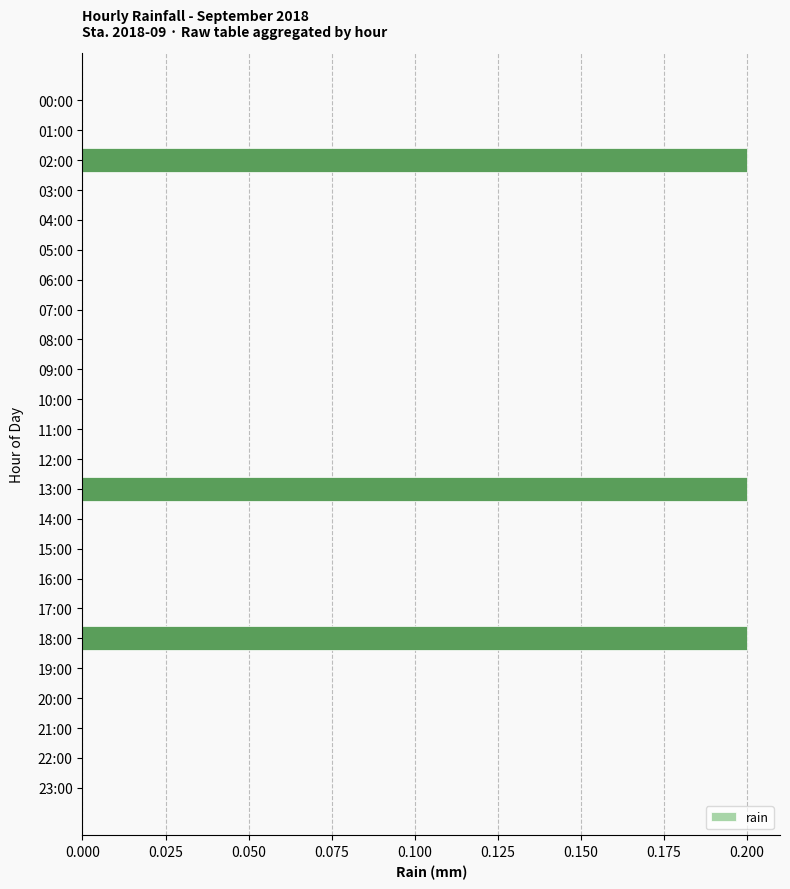

Between 07:00 and 02:00, which is larger?

02:00